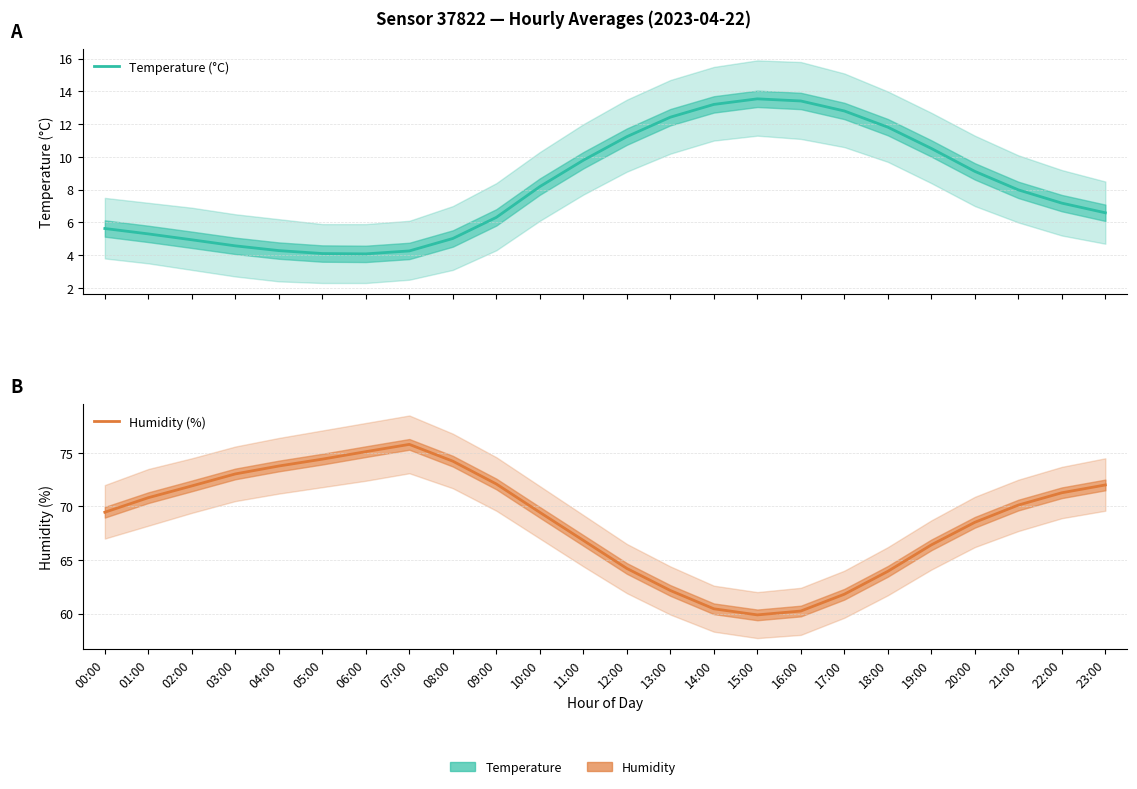

How many data points in Temperature (°C) are above 7?

13